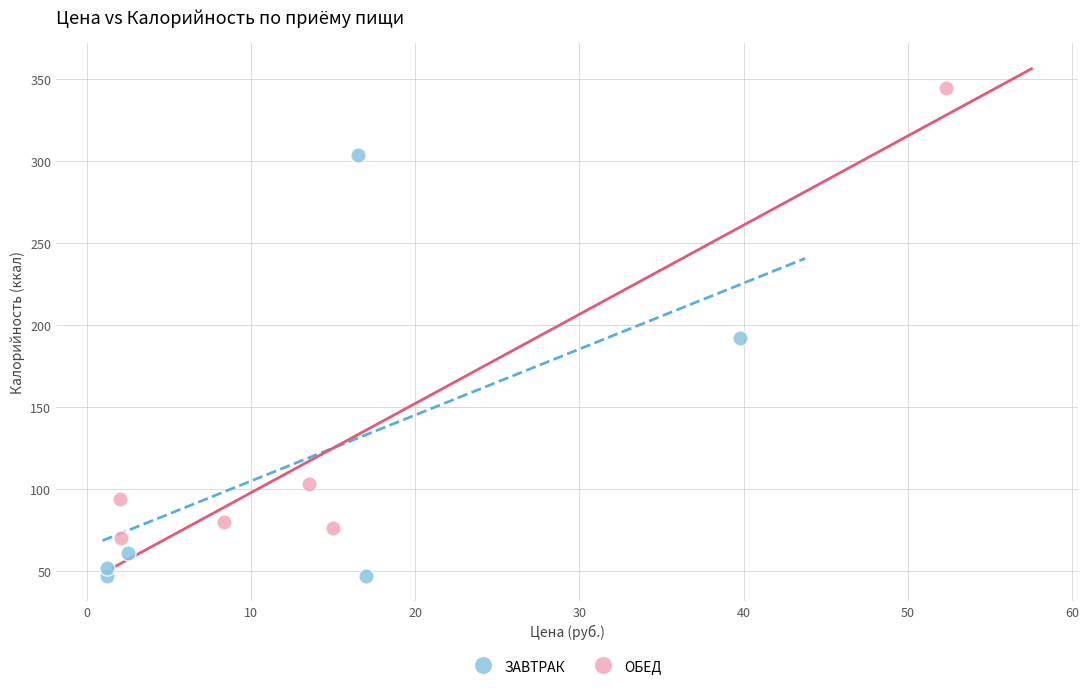

Which series reaches the minimum Y coordinate?

ЗАВТРАК